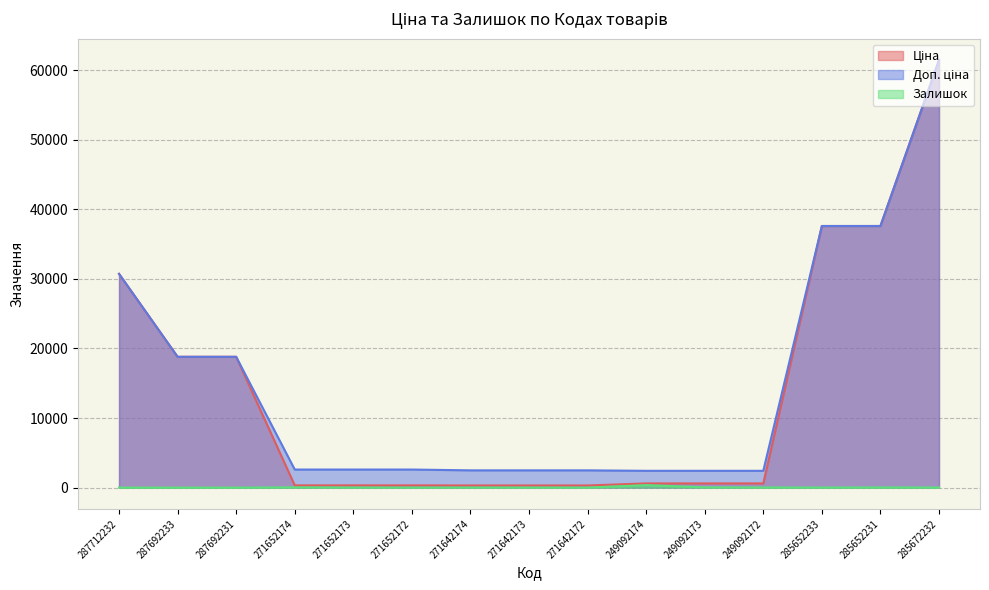

Reading left to right, list all the values displayed in this chart.

Ціна: 287712232=30717.1	287692233=18796.8	287692231=18796.8	271652174=324.8	271652173=324.8	271652172=324.8	271642174=310.3	271642173=310.3	271642172=310.3	249092174=603.7	249092173=603.7	249092172=603.7	285652233=37593.6	285652231=37593.6	285672232=61434.3
Доп. ціна: 287712232=30717.1	287692233=18796.8	287692231=18796.8	271652174=2598.3	271652173=2598.3	271652172=2598.3	271642174=2482.4	271642173=2482.4	271642172=2482.4	249092174=2414.8	249092173=2414.8	249092172=2414.8	285652233=37593.6	285652231=37593.6	285672232=61434.3
Залишок: 287712232=0.0	287692233=0.0	287692231=0.0	271652174=38.0	271652173=15.0	271652172=5.0	271642174=14.0	271642173=10.0	271642172=5.0	249092174=361.0	249092173=39.0	249092172=22.0	285652233=13.0	285652231=23.0	285672232=16.0